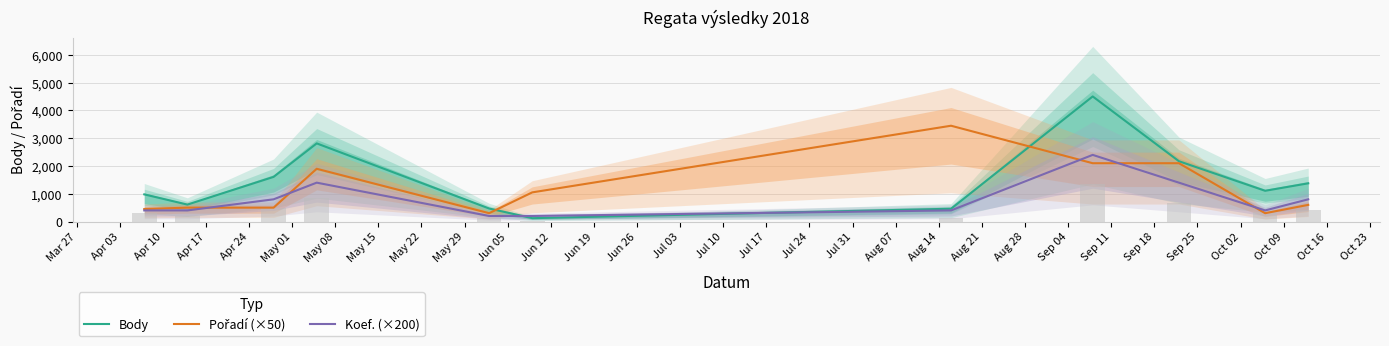

Between Mar 27 and May 15, which series saw the biggest shift?

Body